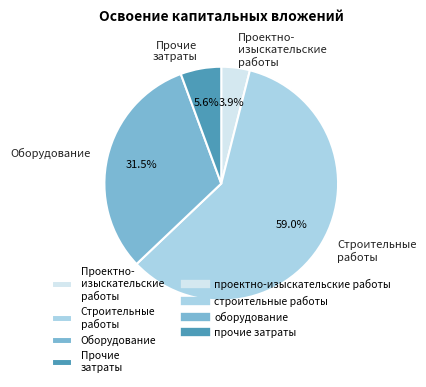

How many segments does this pie chart have?

4